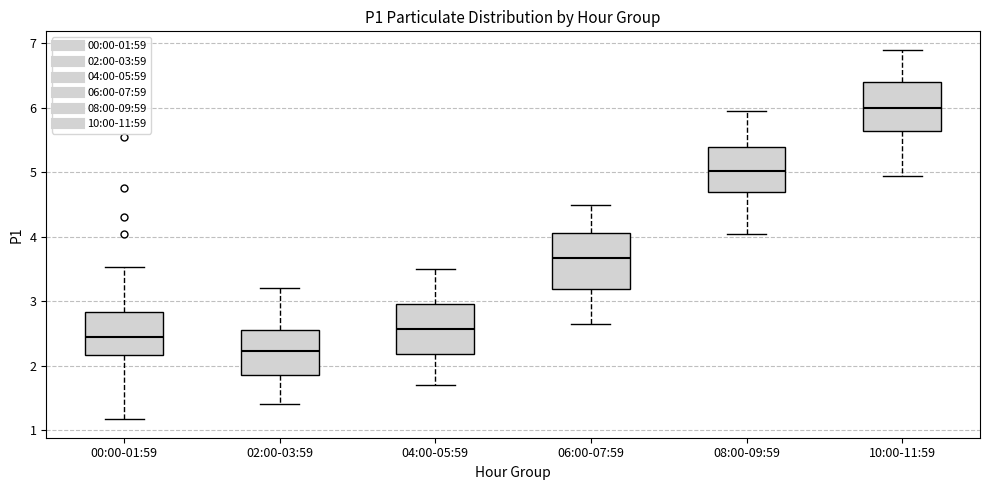

Reading left to right, transcribe this box plot: for each box, give where its median line is, the range the box spans, and where its two whiskers end, as read against the y-axis. The values are not printed on the chart, so give them approximately, as read against the axis.

00:00-01:59: median 2.4, box 2.2 to 2.8, whiskers 1.2 to 3.5
02:00-03:59: median 2.2, box 1.9 to 2.6, whiskers 1.4 to 3.2
04:00-05:59: median 2.6, box 2.2 to 3.0, whiskers 1.7 to 3.5
06:00-07:59: median 3.7, box 3.2 to 4.1, whiskers 2.7 to 4.5
08:00-09:59: median 5.0, box 4.7 to 5.4, whiskers 4.1 to 6.0
10:00-11:59: median 6.0, box 5.6 to 6.4, whiskers 5.0 to 6.9